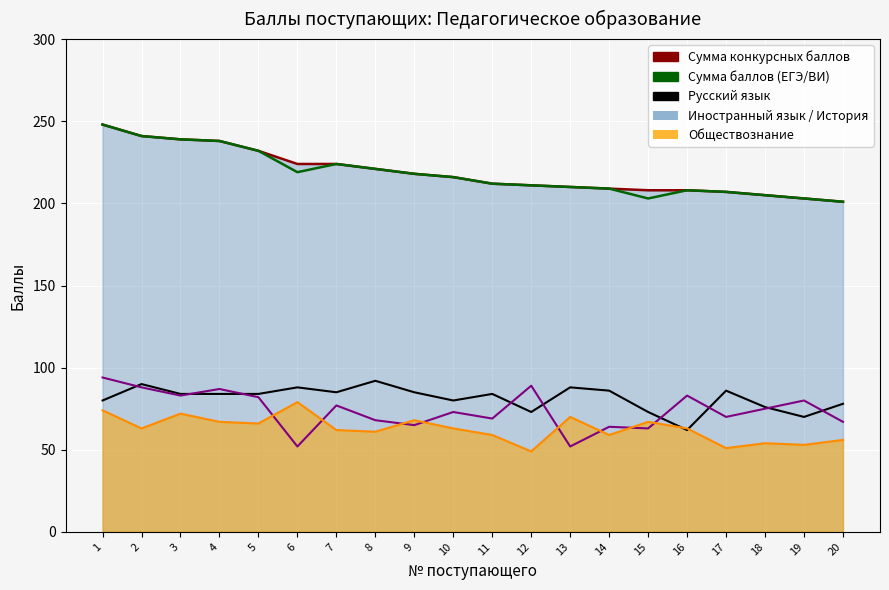

Which series has the largest range (max minus min)?

Сумма конкурсных баллов (линия)